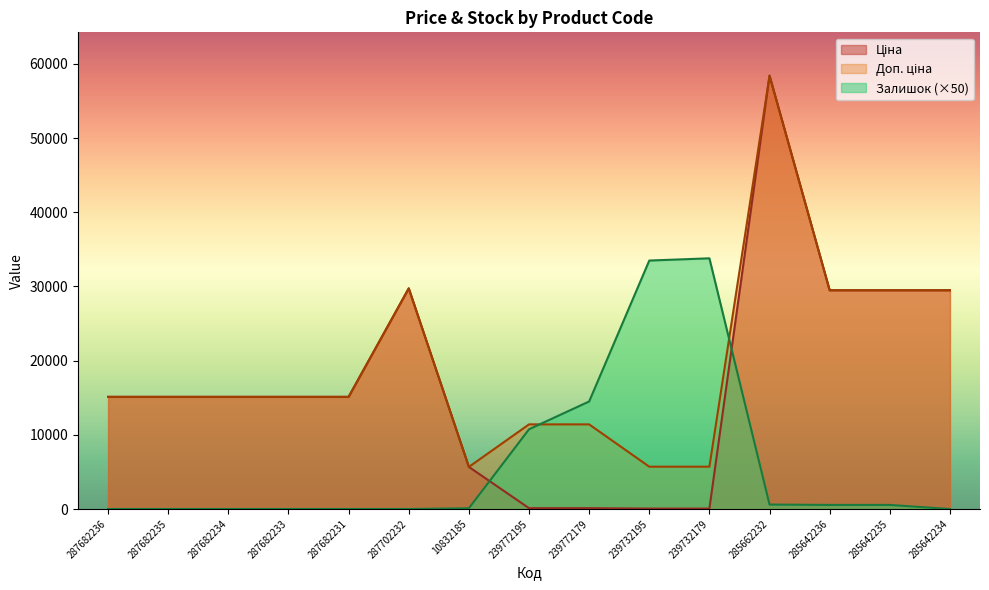

Which series has the largest range (max minus min)?

Ціна